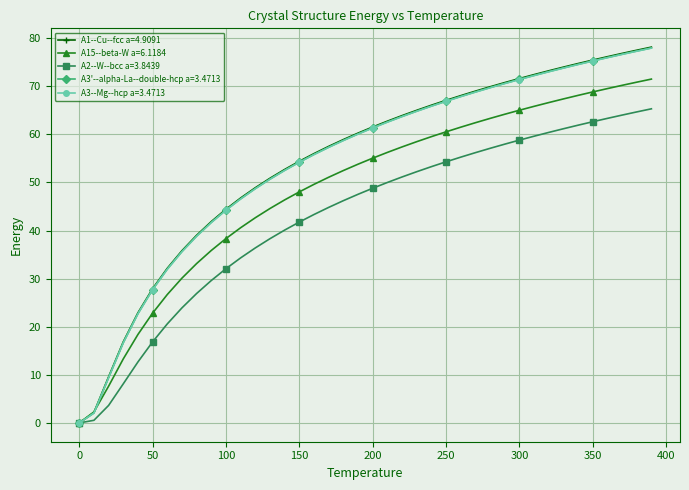

What is the maximum value shown in the chart?

78.1